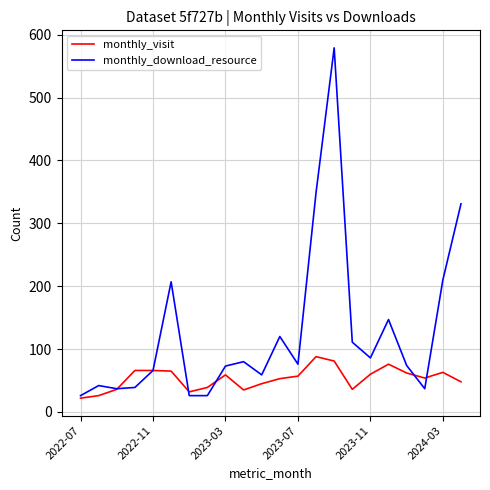

In monthly_download_resource, how many points are higher than both neighbors (excluding endpoints)?

6